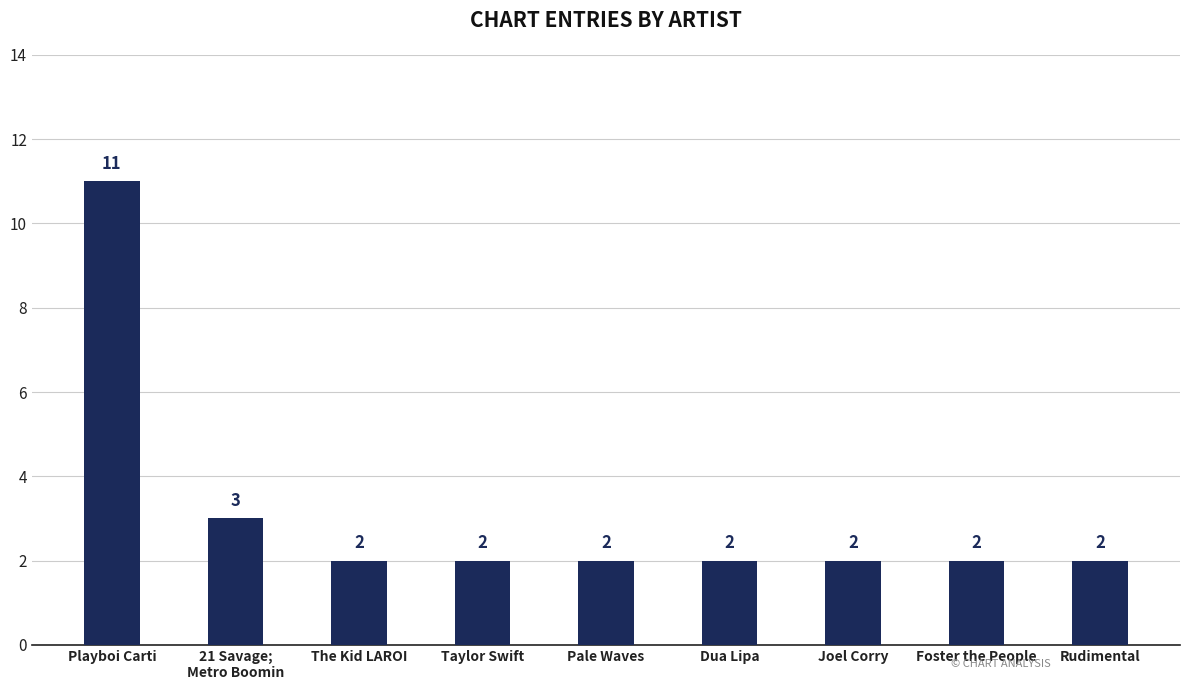

What is the difference between the second highest and second lowest values?

1